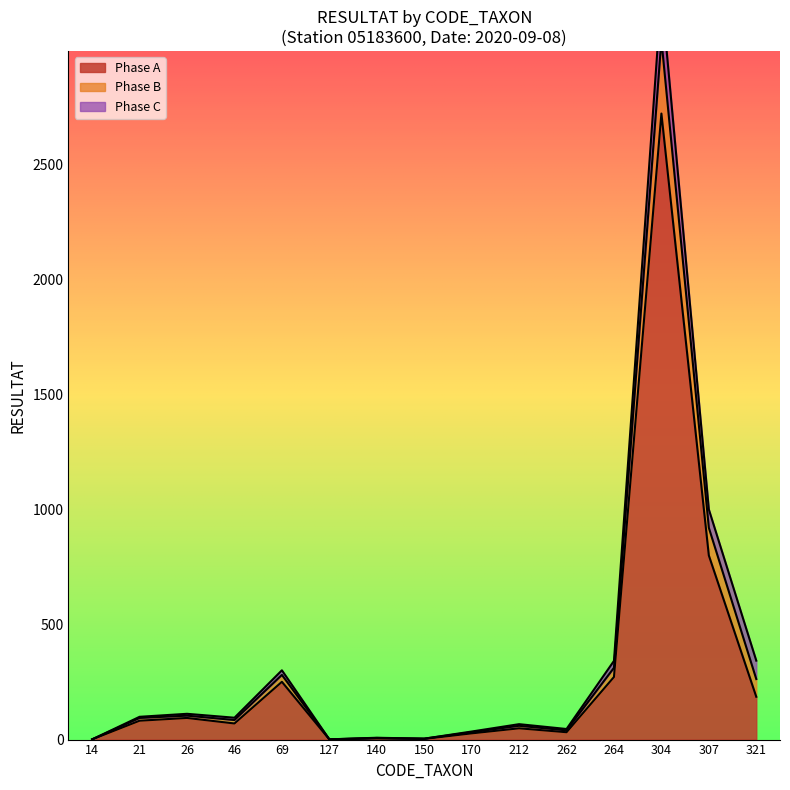

At which label is Phase A closest to 1360?

307